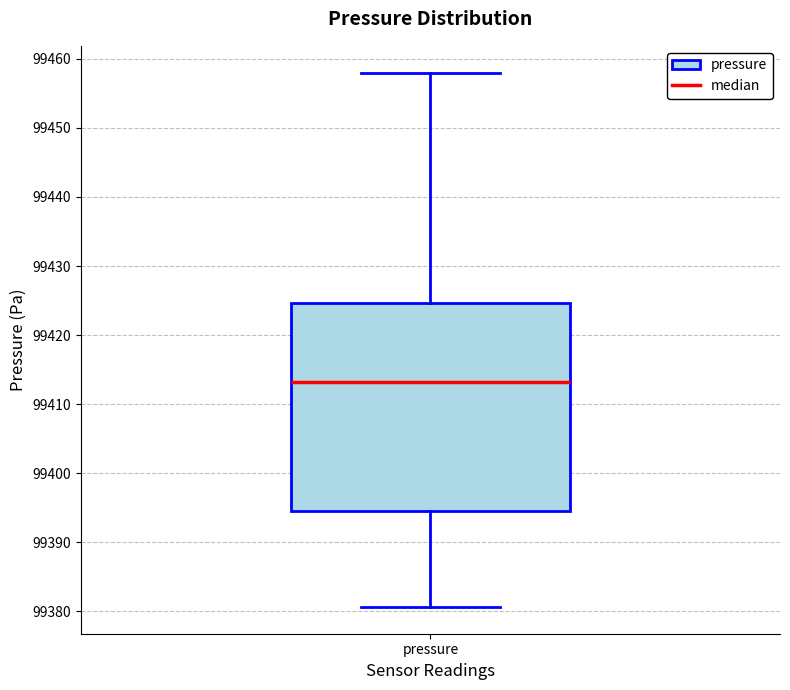

Where does the lower whisker of the box for pressure end on the y-axis? The values are not printed on the chart, so give them approximately, as read against the axis.

99381